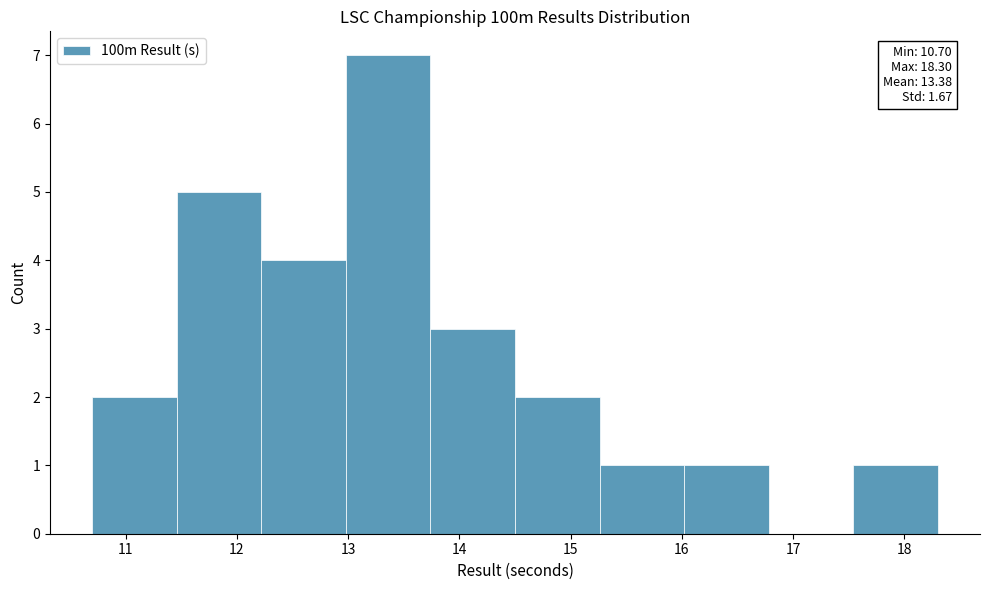

Over which range of the x-axis is the bar tallest?

12.98 to 13.74